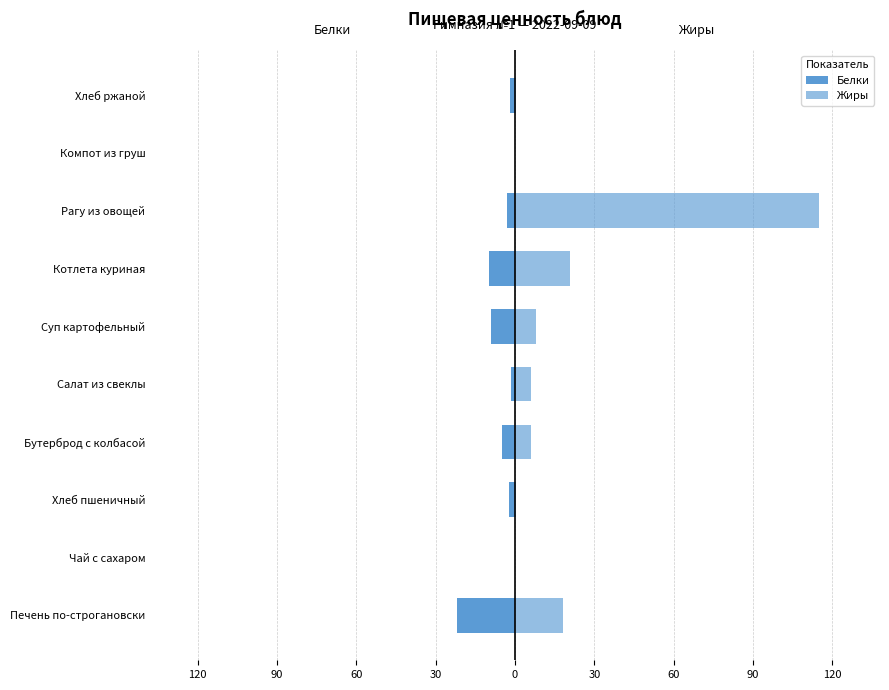

Which series has the largest total across all categories?

Жиры